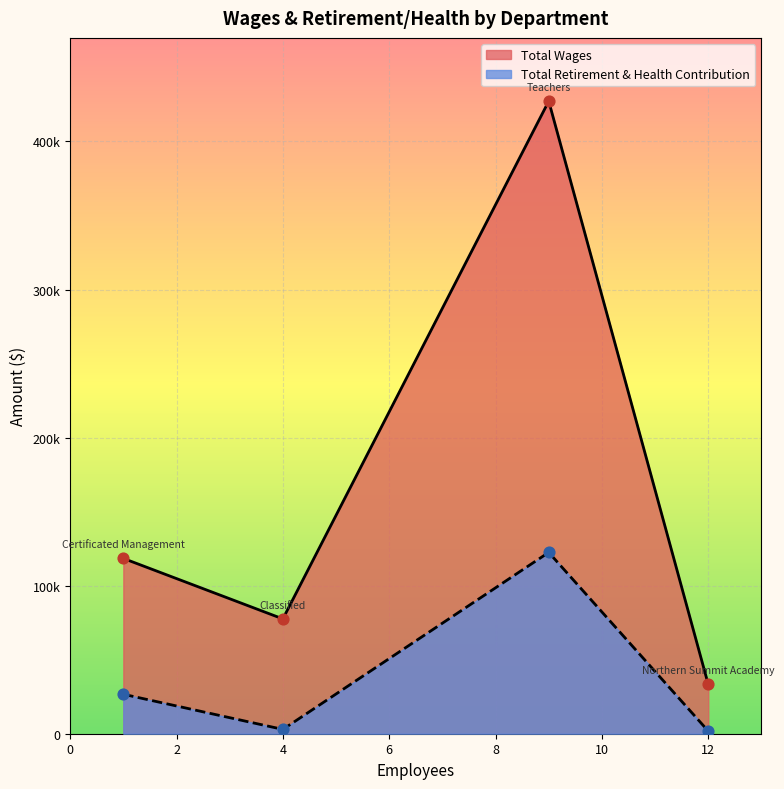

At how many categories does at least one series exceed 272667?

1